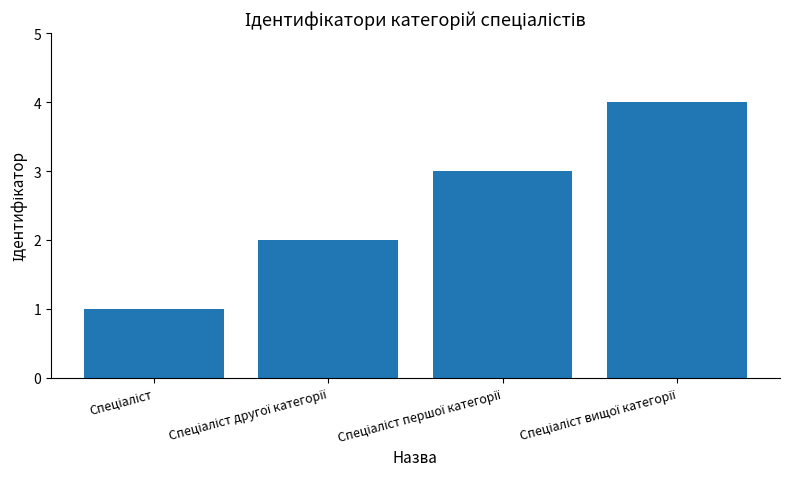

What is the sum of all values?

10